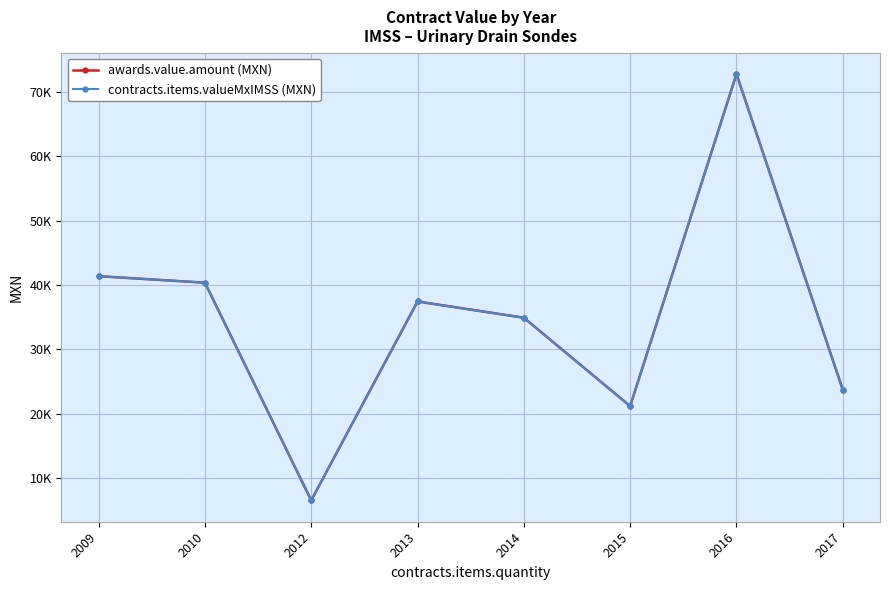

The awards.value.amount (MXN) series shows 37442.2 at 2013. True or false?

True